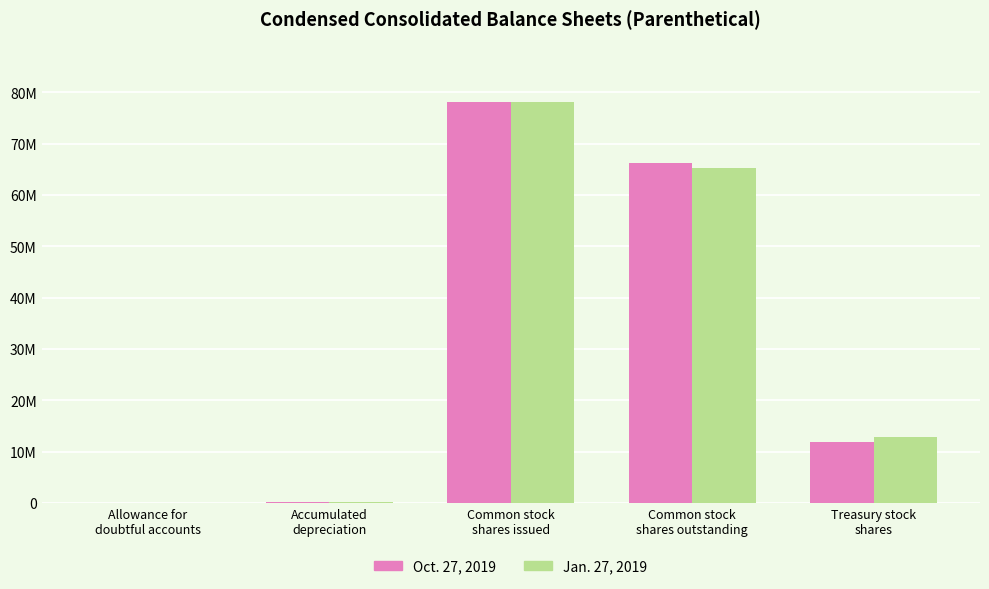

True or false: Oct. 27, 2019 has a value of 348703 at Accumulated
depreciation.

False